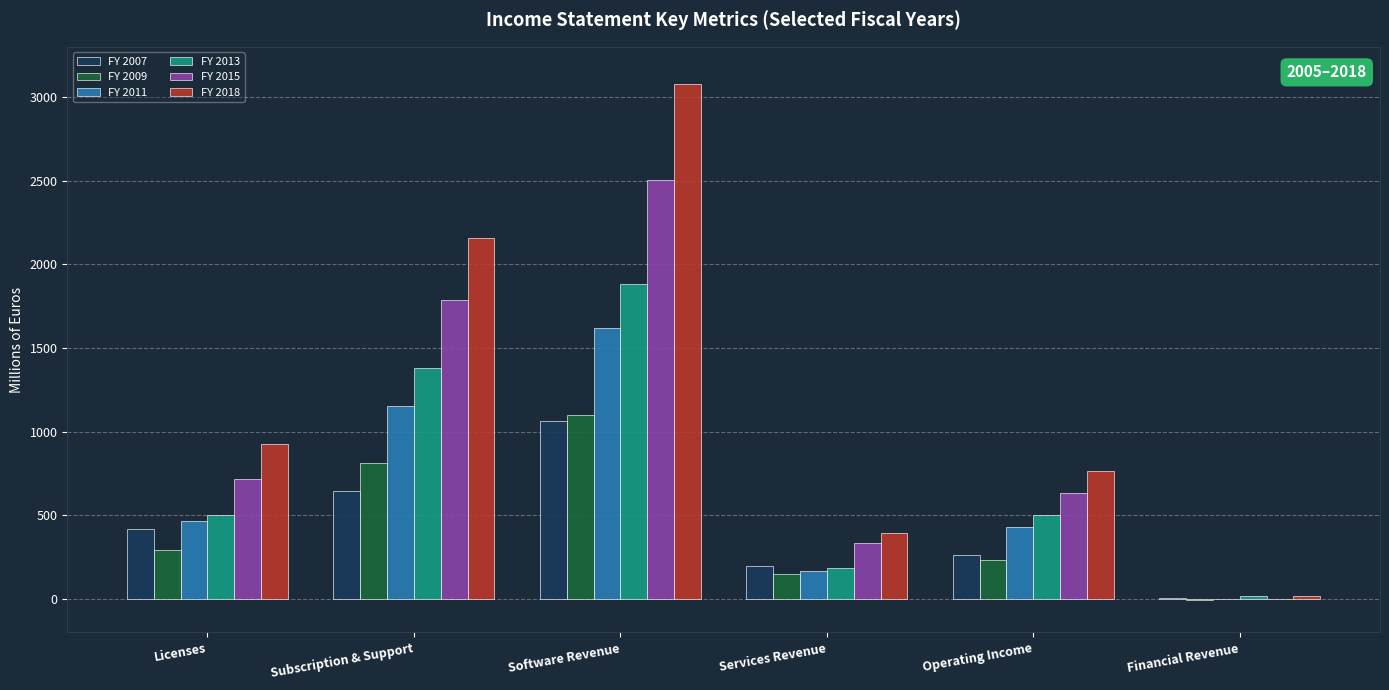

What is the highest value of the FY 2013 series?

1880.8